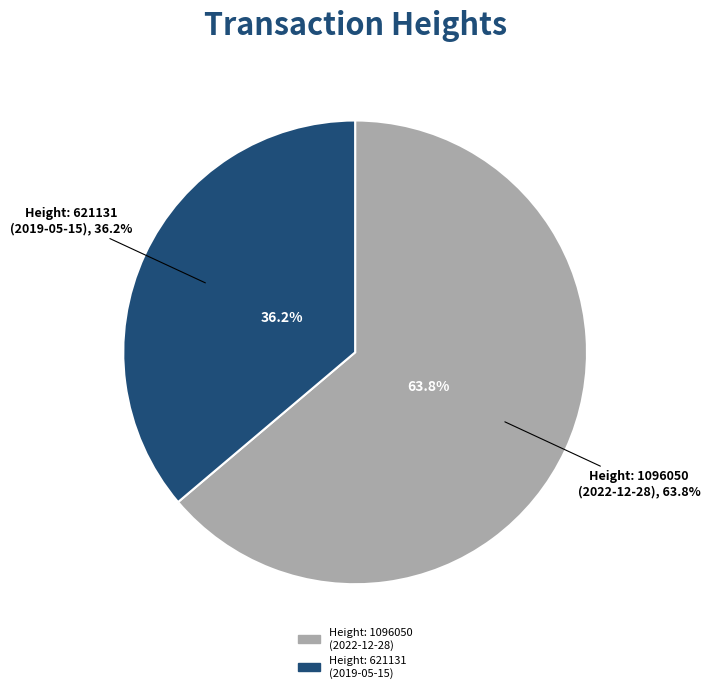

Is it true that 621131 is 50% of the pie?

False